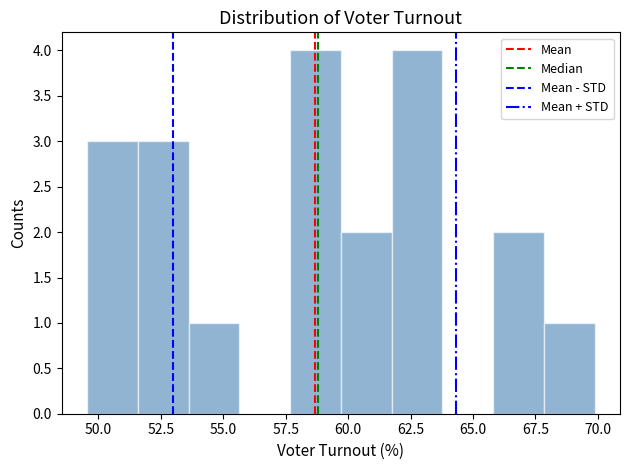

Reading left to right, transcribe this chart: for each bar, give the range it covers on the x-axis and its height. Neither the bar edges nor the heights are printed on the chart, so give them approximately, as read against the axes.

49.5 to 51.5: 3
51.5 to 53.5: 3
53.5 to 55.5: 1
55.5 to 57.5: 0
57.5 to 59.5: 4
59.5 to 61.5: 2
61.5 to 64.0: 4
64.0 to 66.0: 0
66.0 to 68.0: 2
68.0 to 70.0: 1